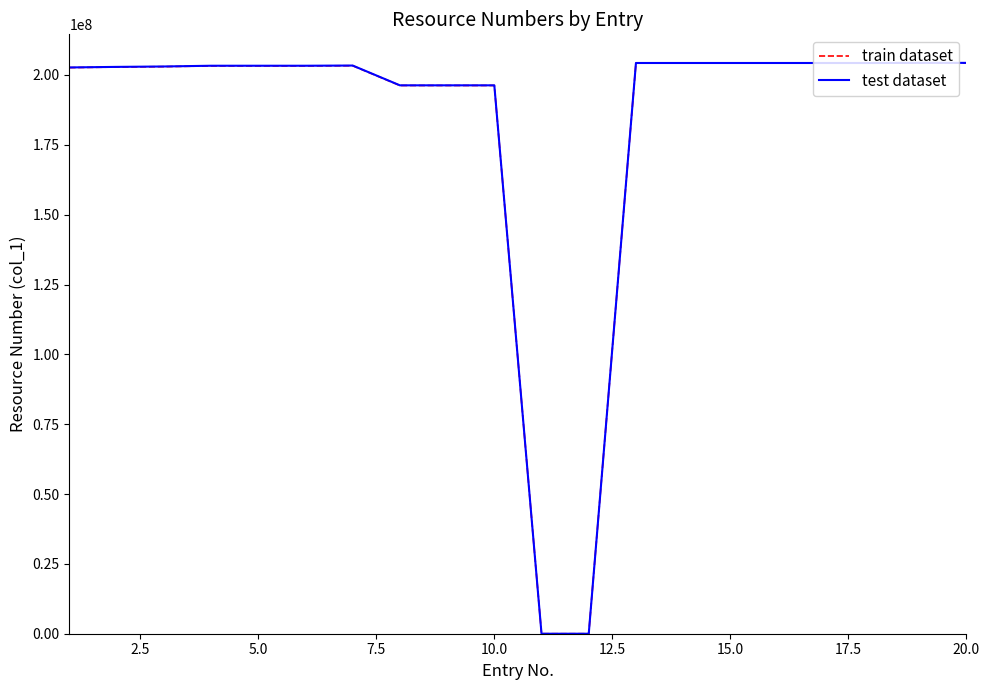

What is the maximum value shown in the chart?

204328658.0